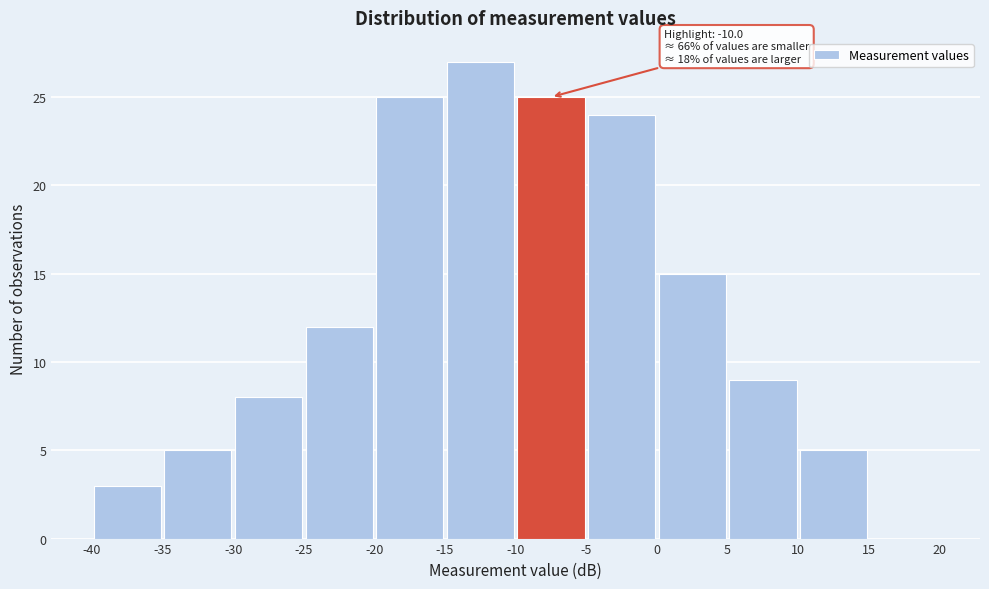

Which range on the x-axis has the tallest bar?

-15 to -10